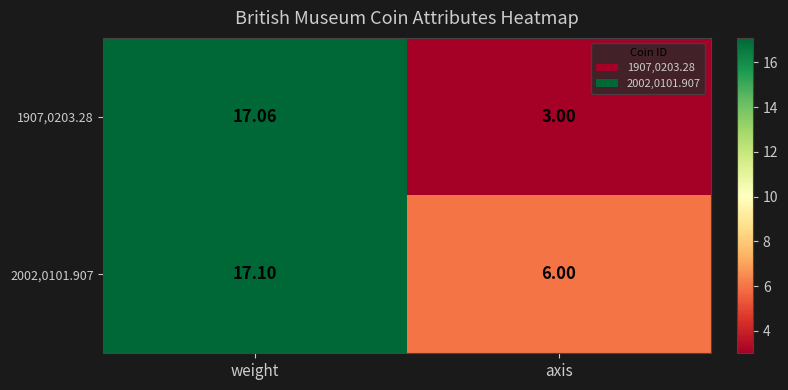

Where does the 1907,0203.28 series first go above 17?

weight